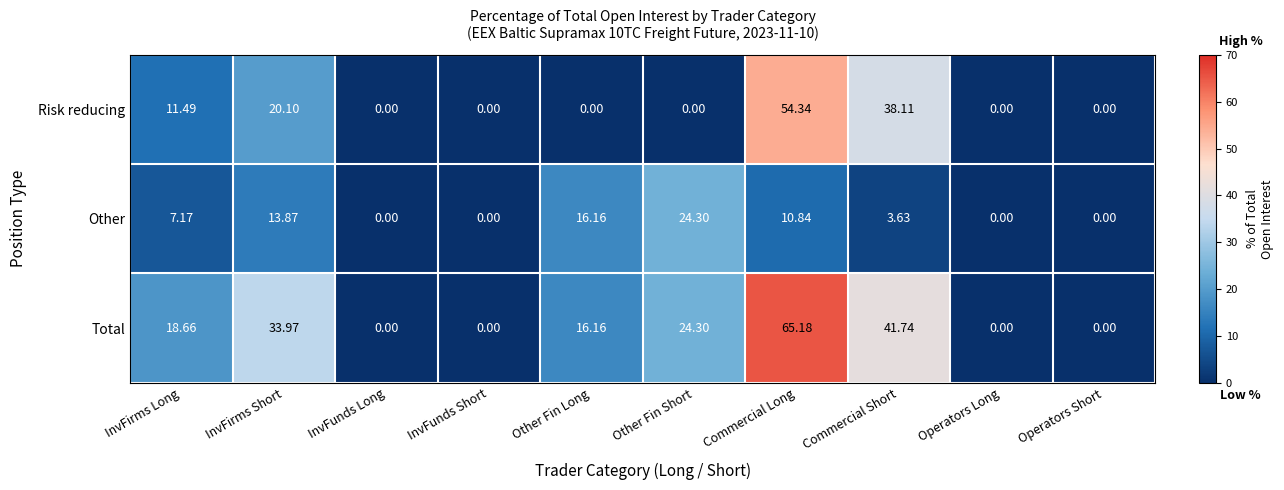

At which label is Total closest to 32?

InvFirms Short